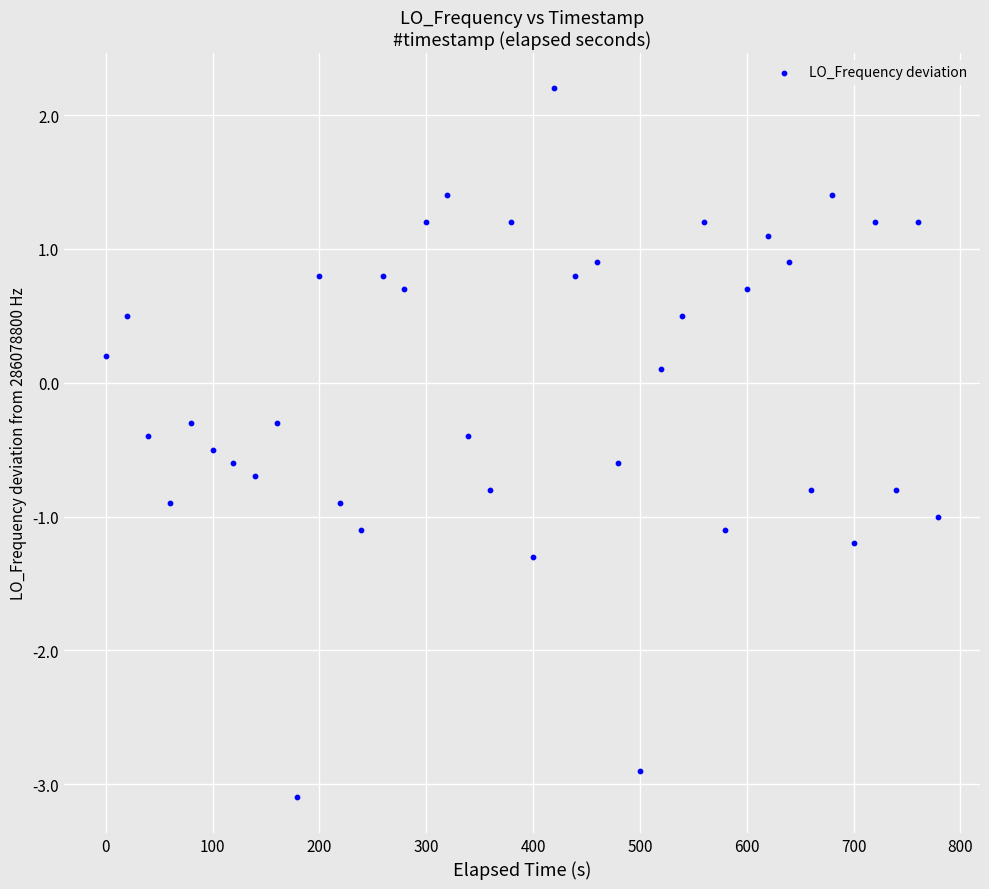

What is the range of X values (max minus min)?

779.4